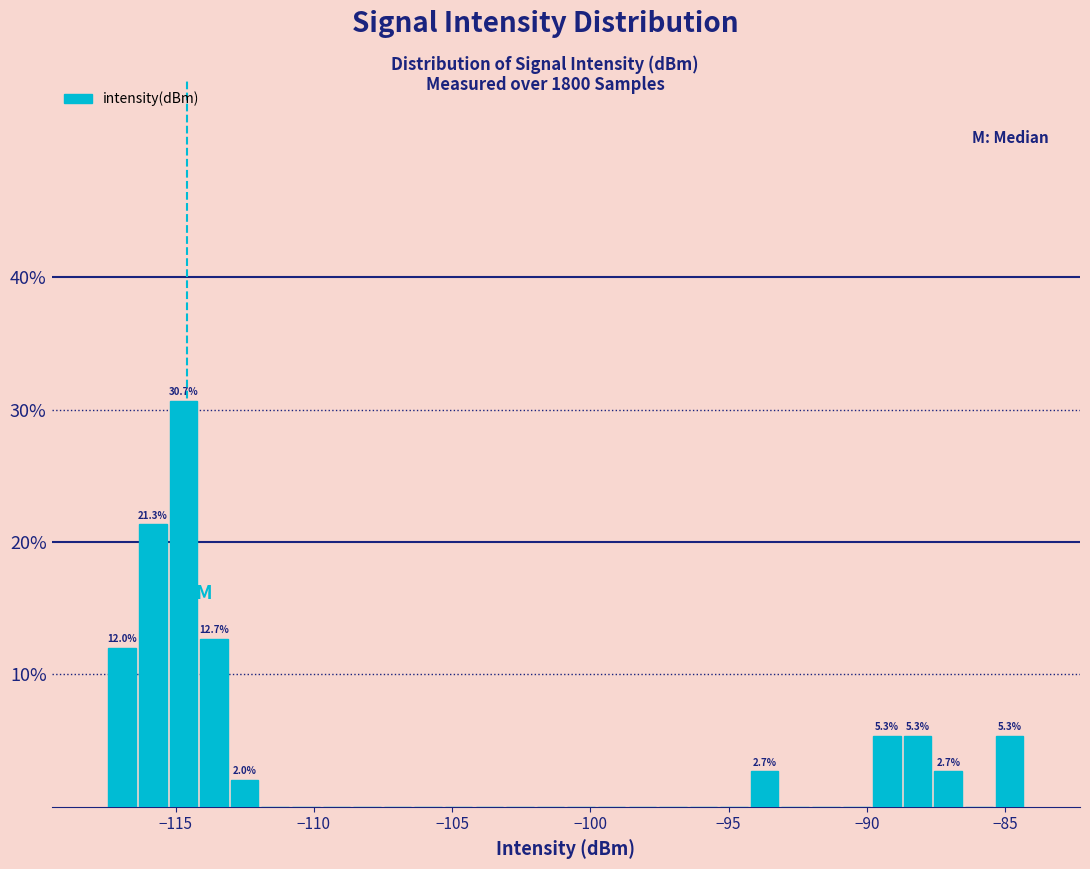

Read against the x-axis, roughly where is the centre of the tallest bar?

-114.5